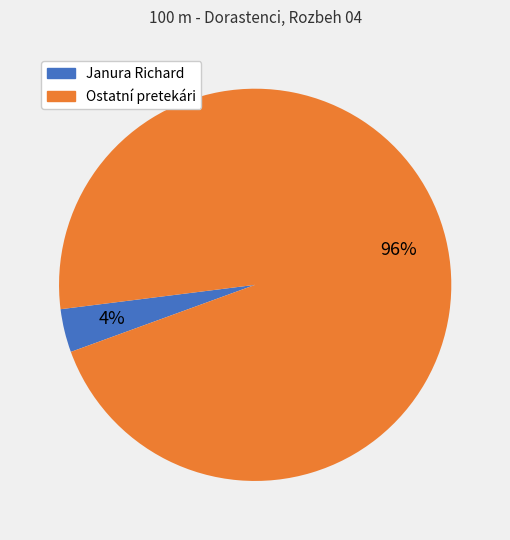

To the nearest percent, what is the average slice percentage?

50%